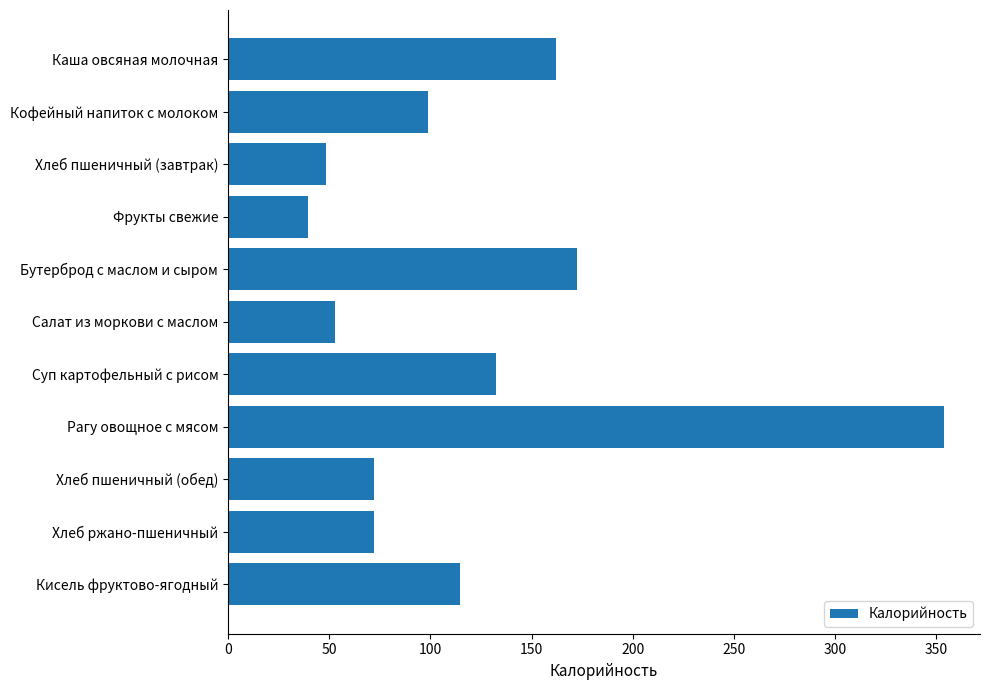

What is the sum of all values?

1318.9